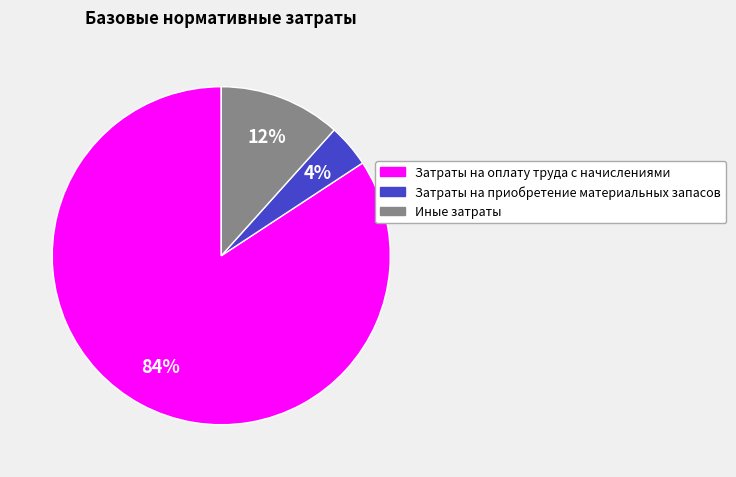

To the nearest percent, what is the difference between the largest and smallest slice percentages?

80%